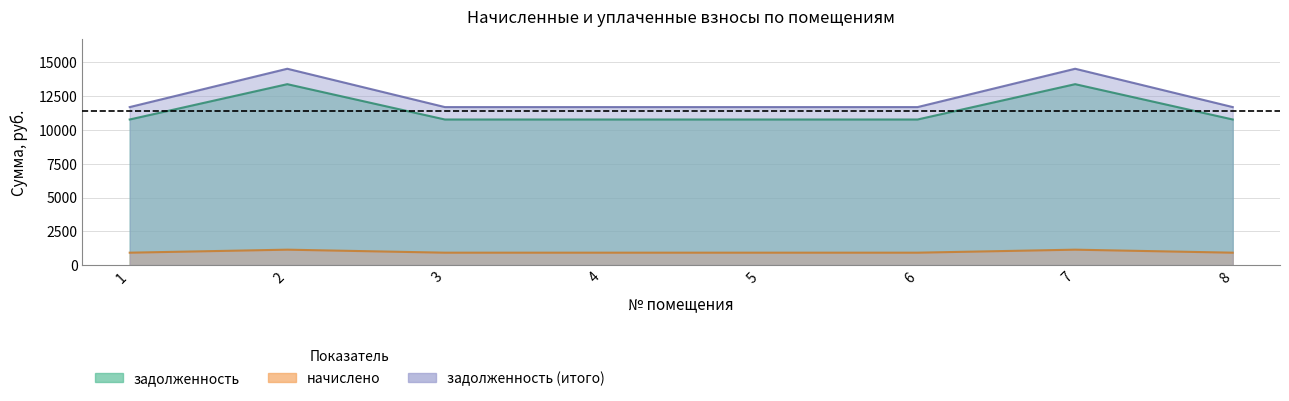

True or false: задолженность has a value of 5208.0 at 6.

False